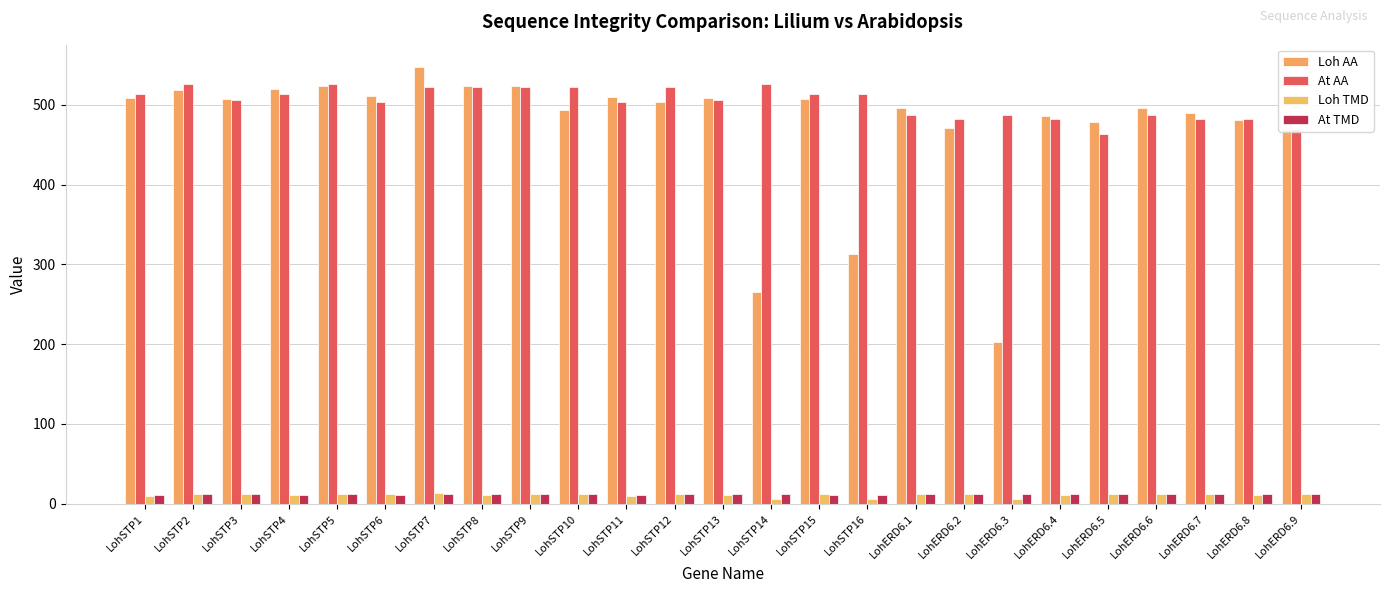

At how many categories does at least one series exceed 214?

25